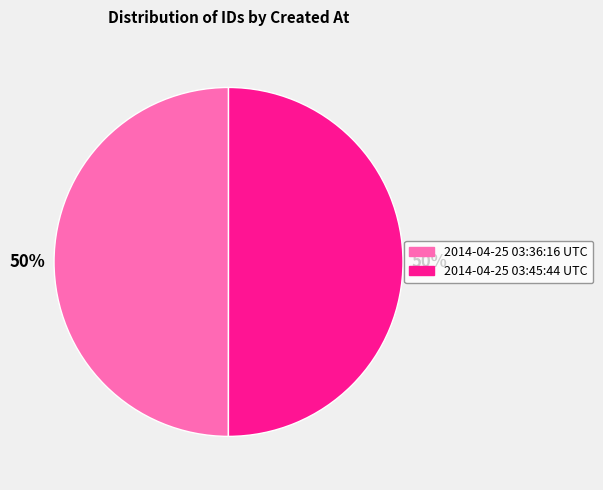

How many segments does this pie chart have?

2